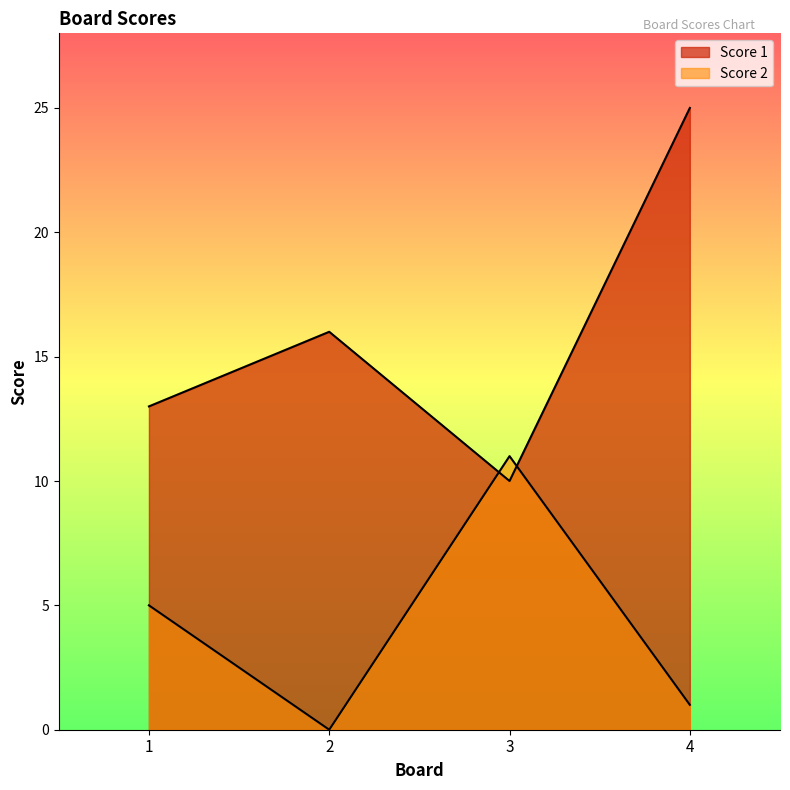

Which series changed the most between 1 and 2?

Score 2